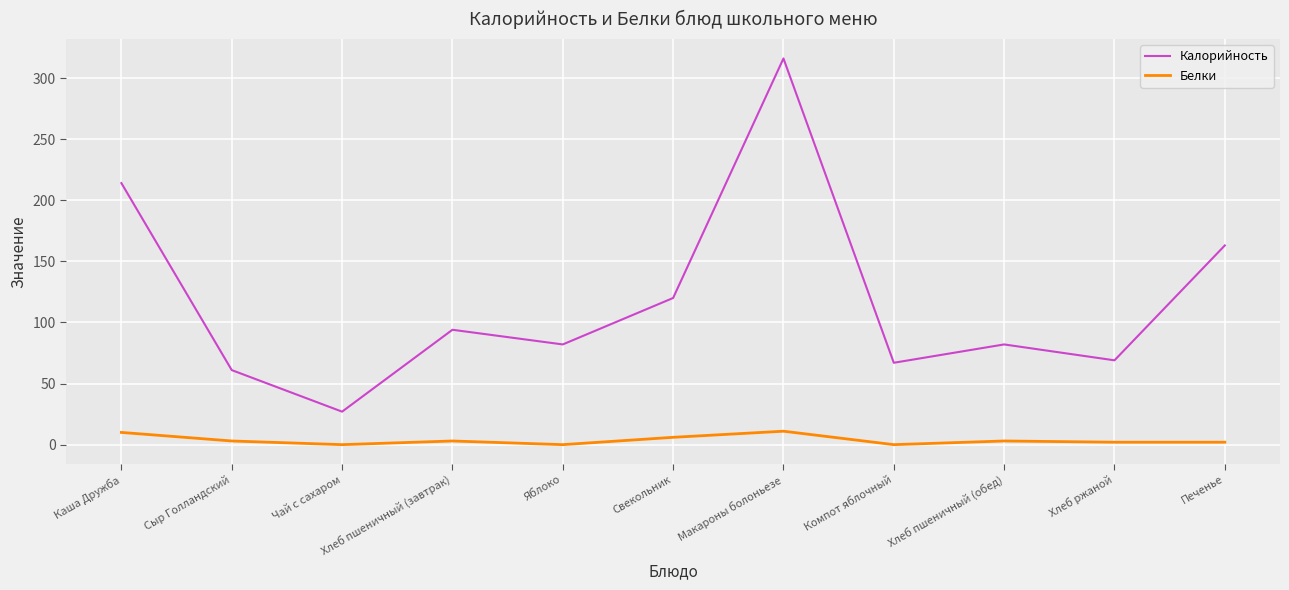

At which category does Белки reach its first local valley?

Чай с сахаром